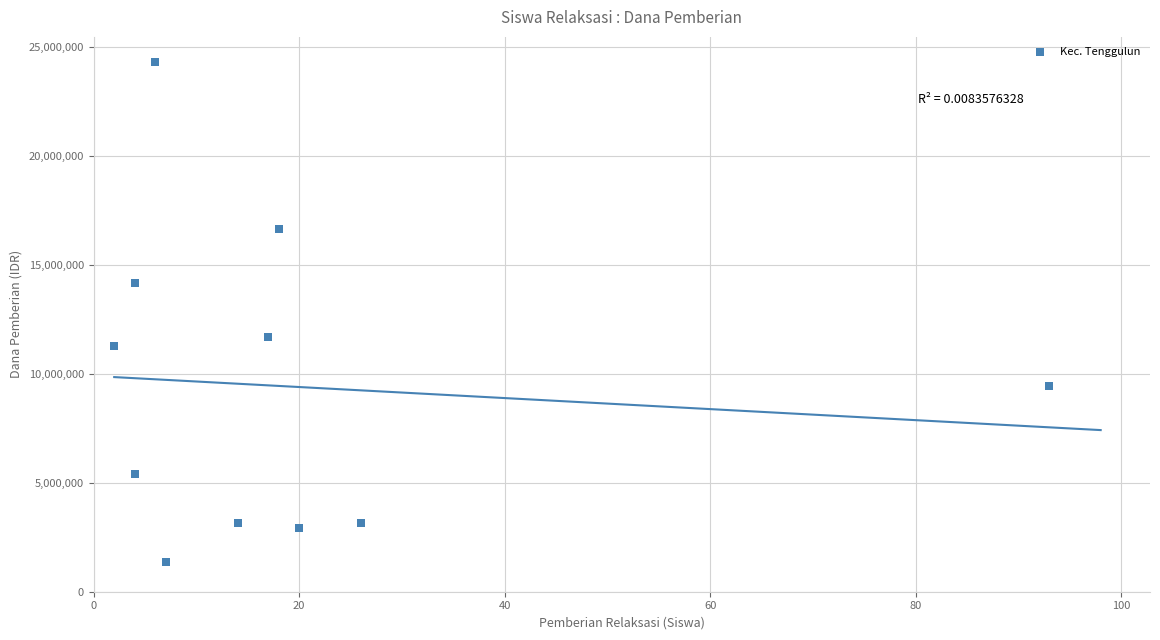

What is the average X value?

19